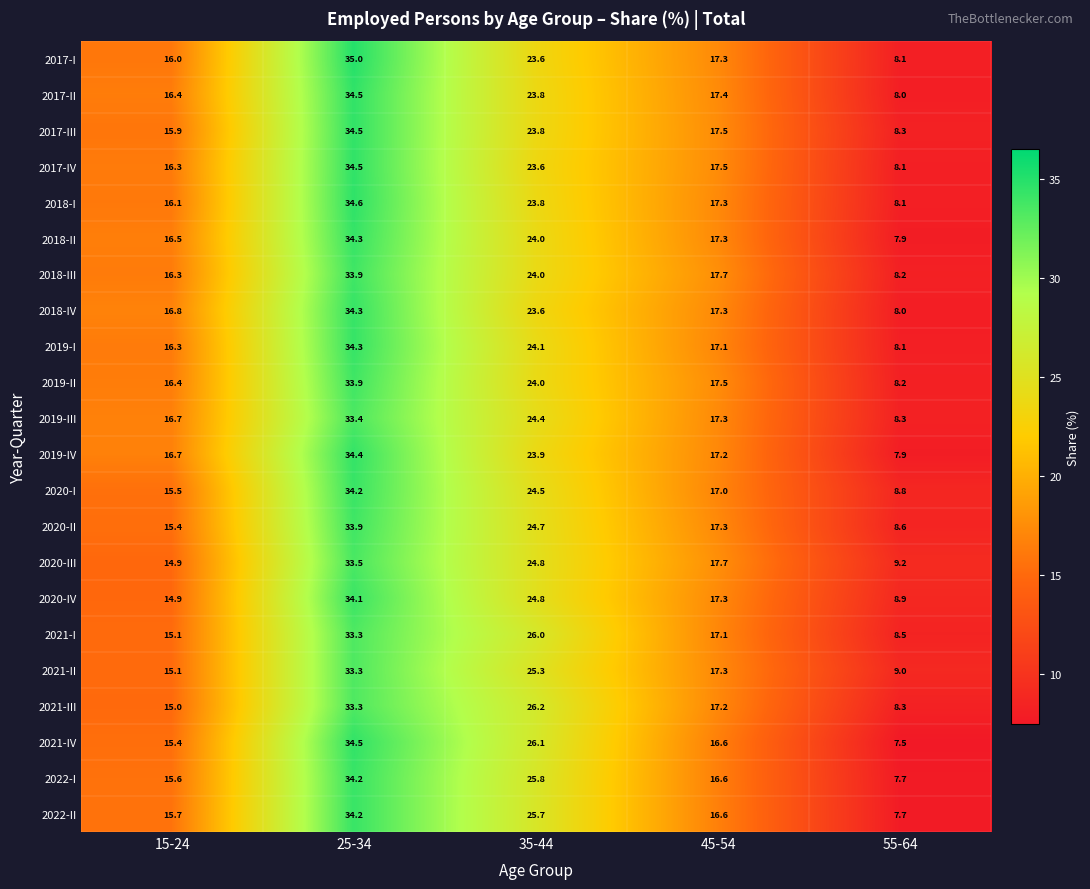

Which category has the lowest value in the 2018-III series?

55-64